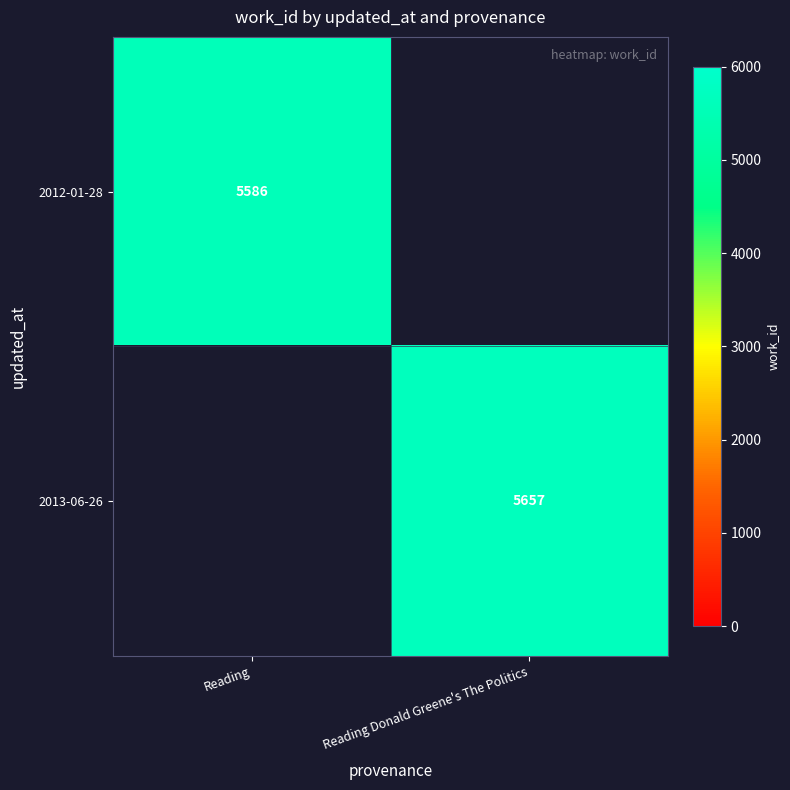

What is the greatest value displayed?

5657.0